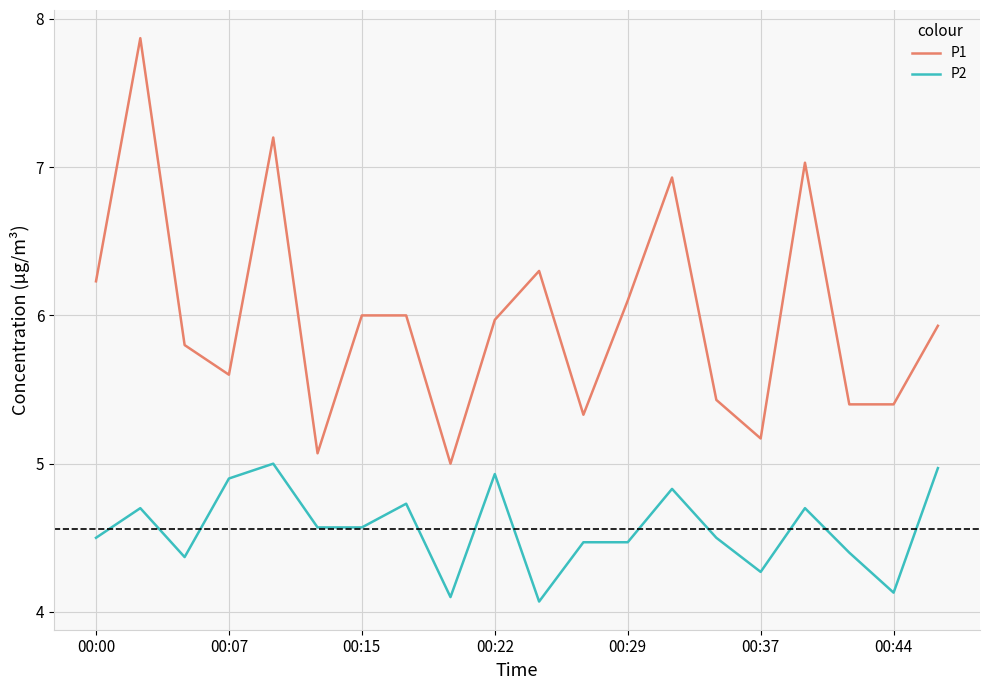

Which series has the widest spread of values?

P1